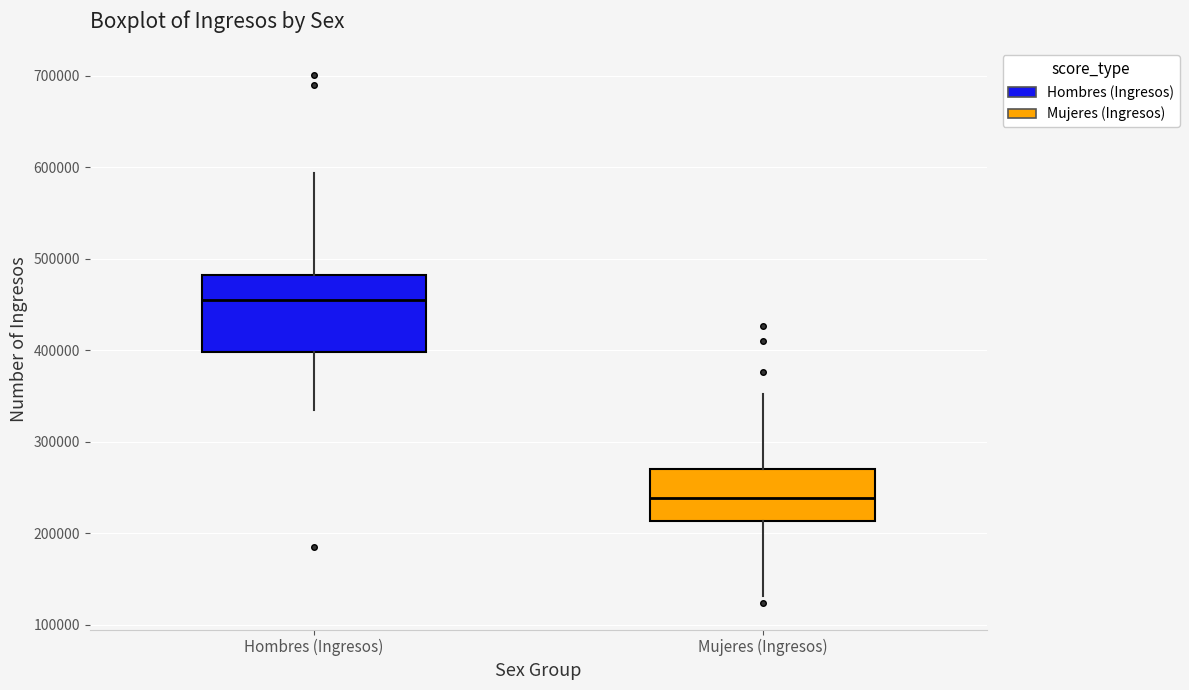

Which box is the tallest, from its lower edge to its upper edge?

Hombres (Ingresos)